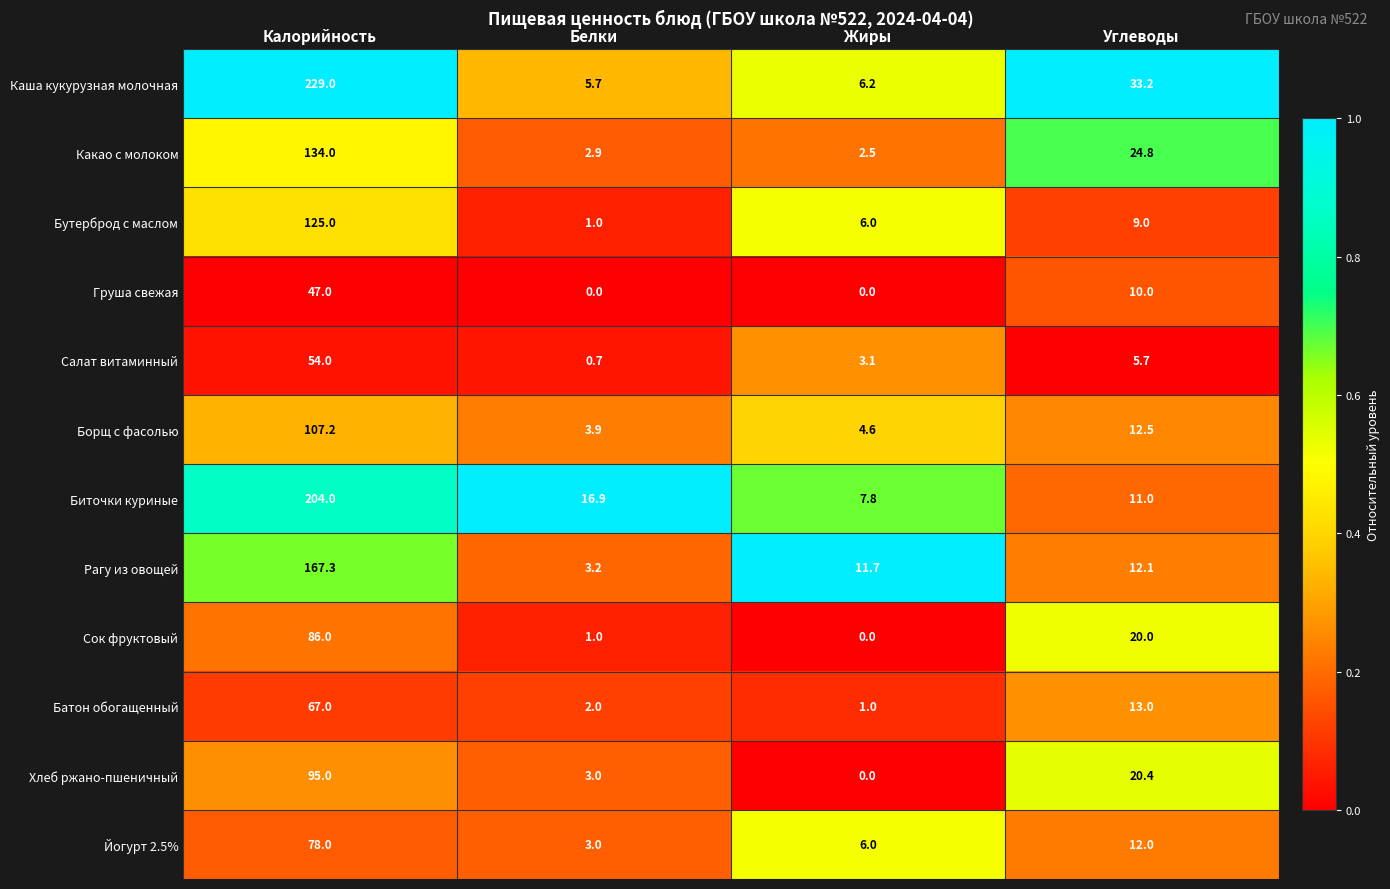

Which category has the highest value across all series?

Калорийность